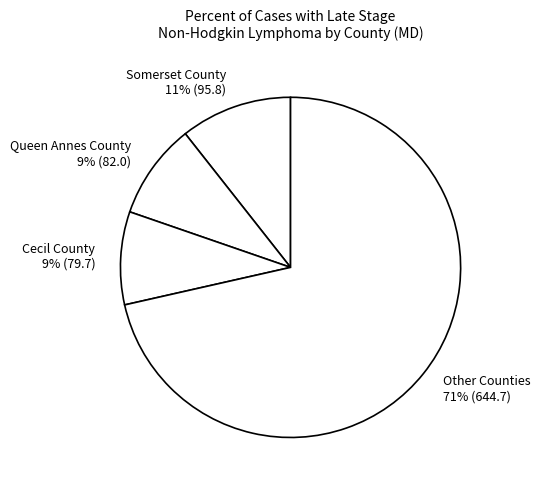

Which category has the biggest portion of the pie?

Other Counties 71% (644.7)